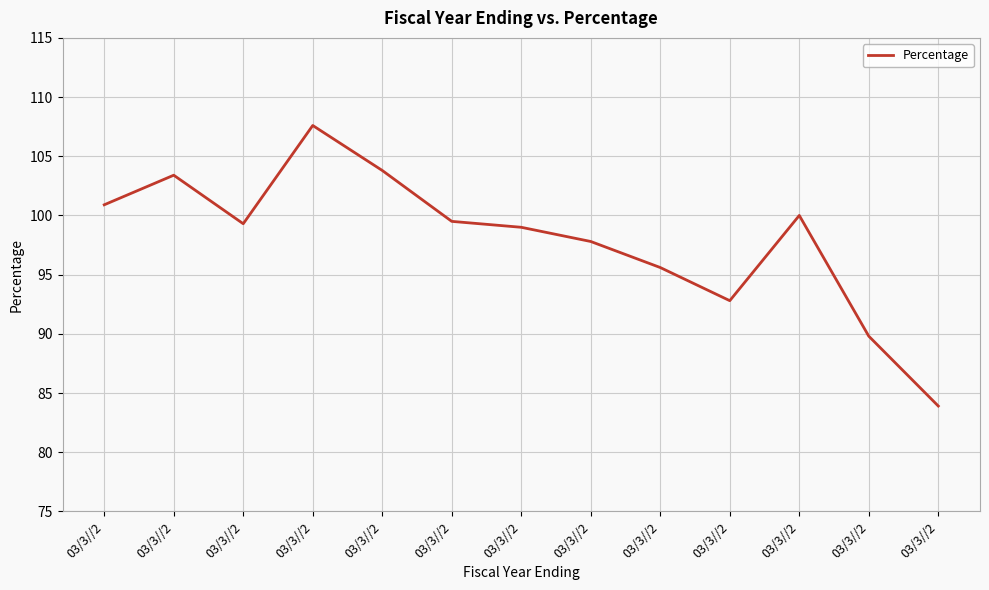

Does the chart have visible grid lines?

Yes